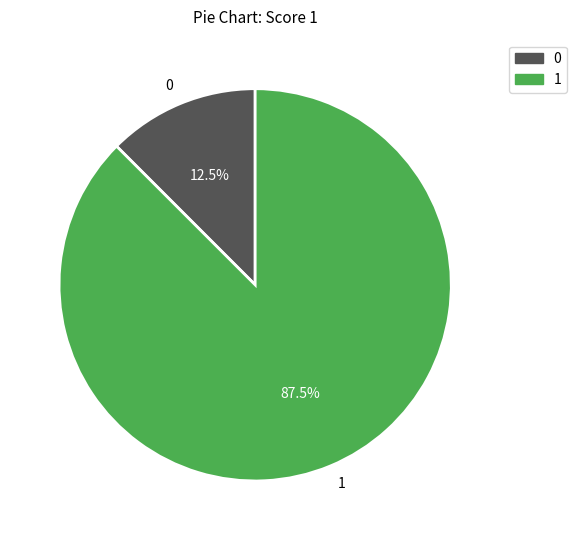

Rank the categories by value from highest to lowest.

1, 0